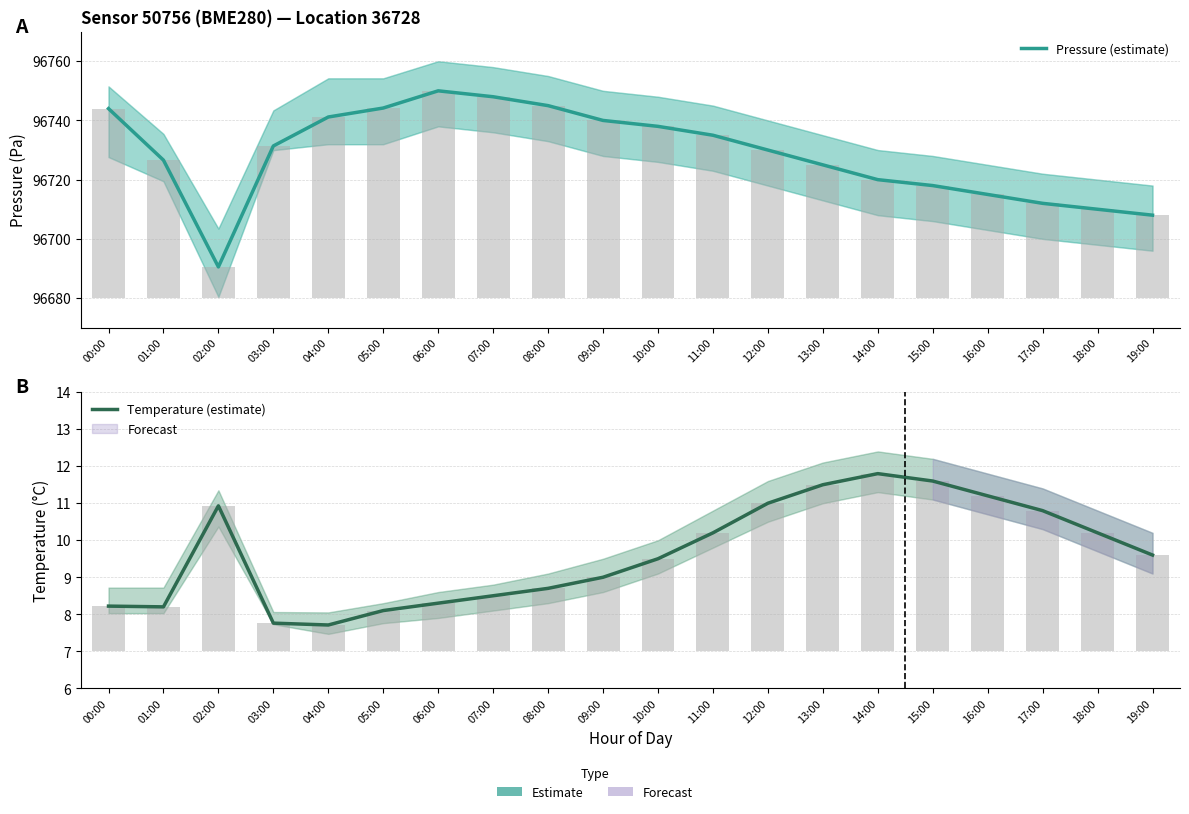

Are the bars grouped side by side (vs. stacked)?

Yes